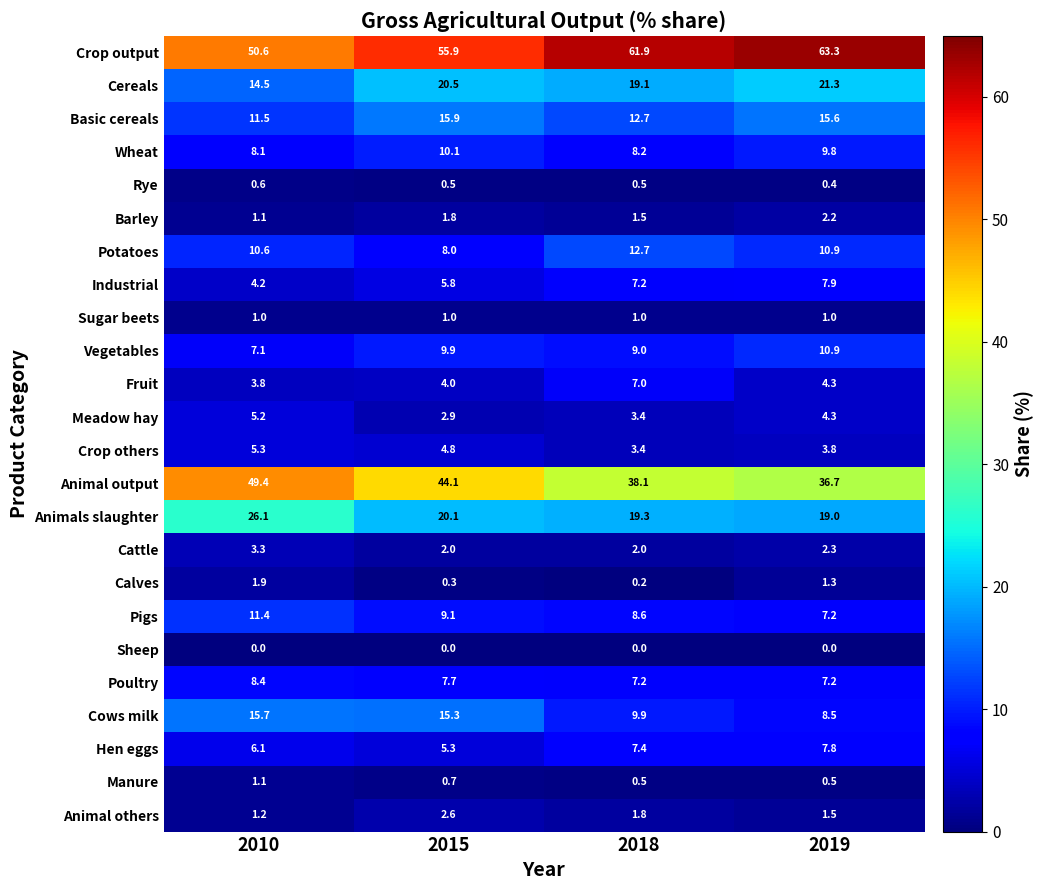

The Sugar beets series shows 1.0 at 2018. True or false?

True